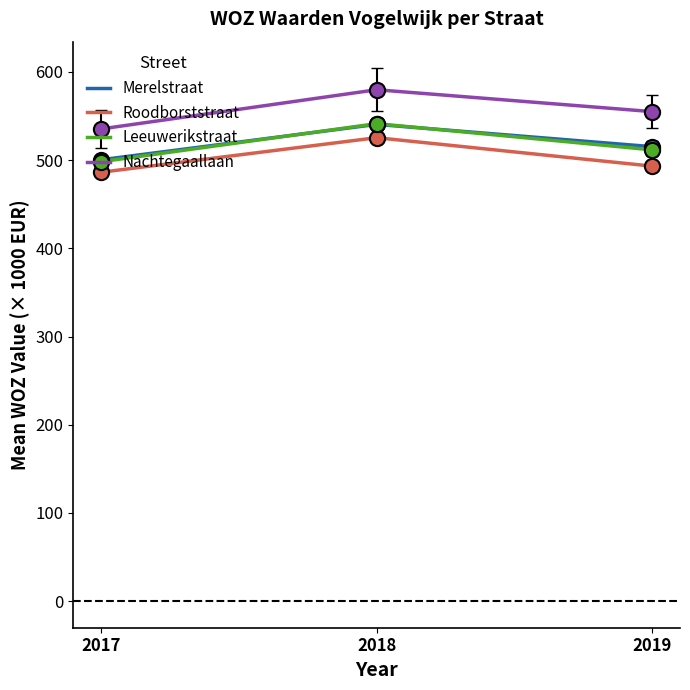

What is the total value across all series at 2017?

2020.1